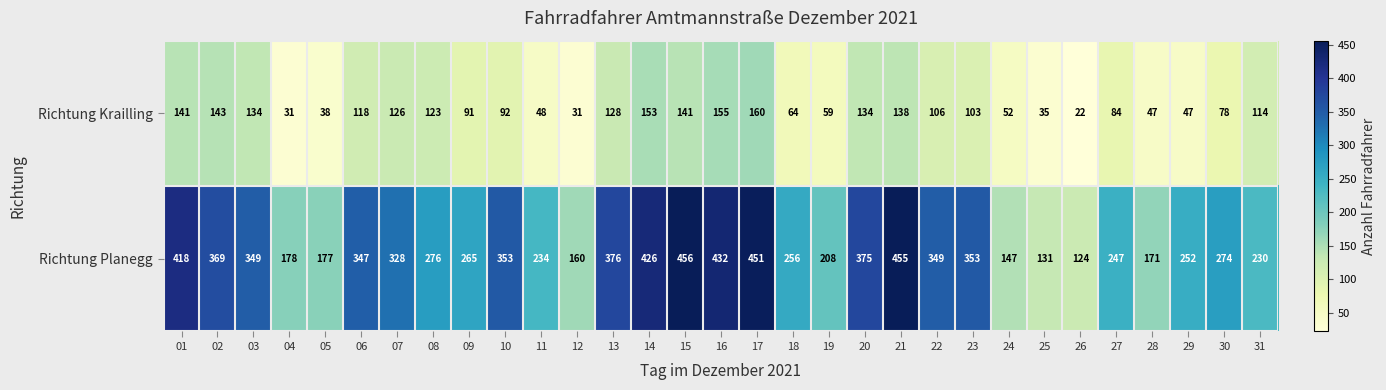

What is the smallest value displayed?

22